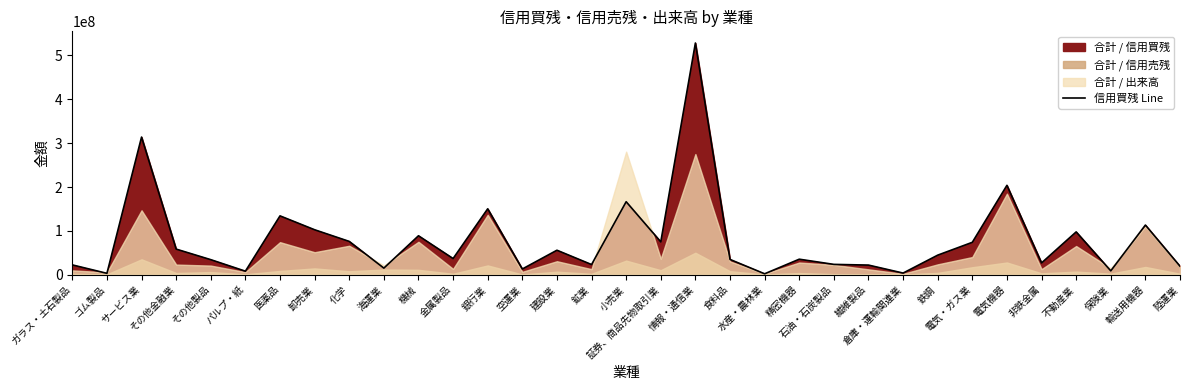

What is the average value?

79241245